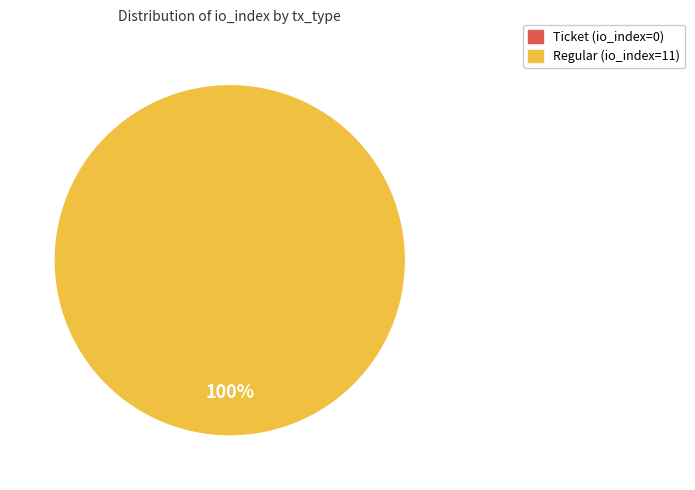

Between Ticket (io_index=0) and Regular (io_index=11), which is larger?

Regular (io_index=11)